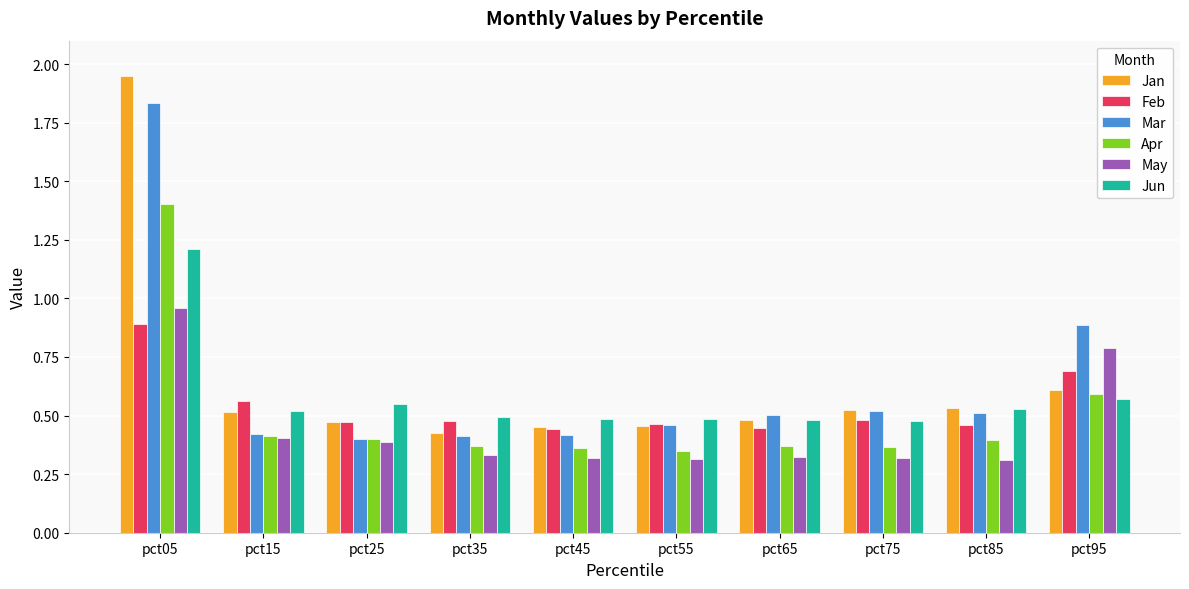

Is the value of Jan at pct25 greater than the value of Jun at pct85?

No